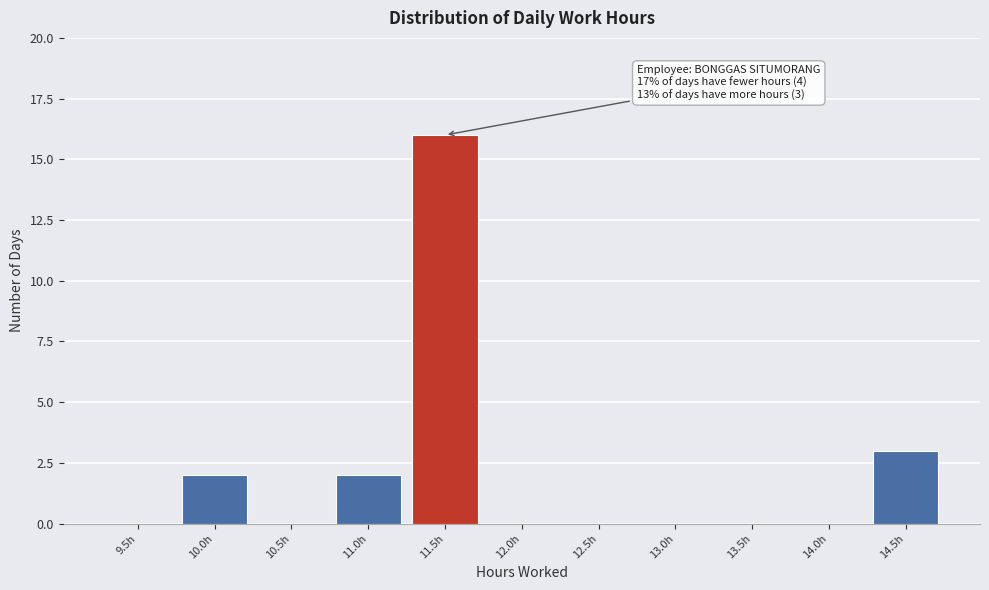

Reading right to left, list all the values displayed in this chart.

14.5h=3	14.0h=0	13.5h=0	13.0h=0	12.5h=0	12.0h=0	11.5h=16	11.0h=2	10.5h=0	10.0h=2	9.5h=0